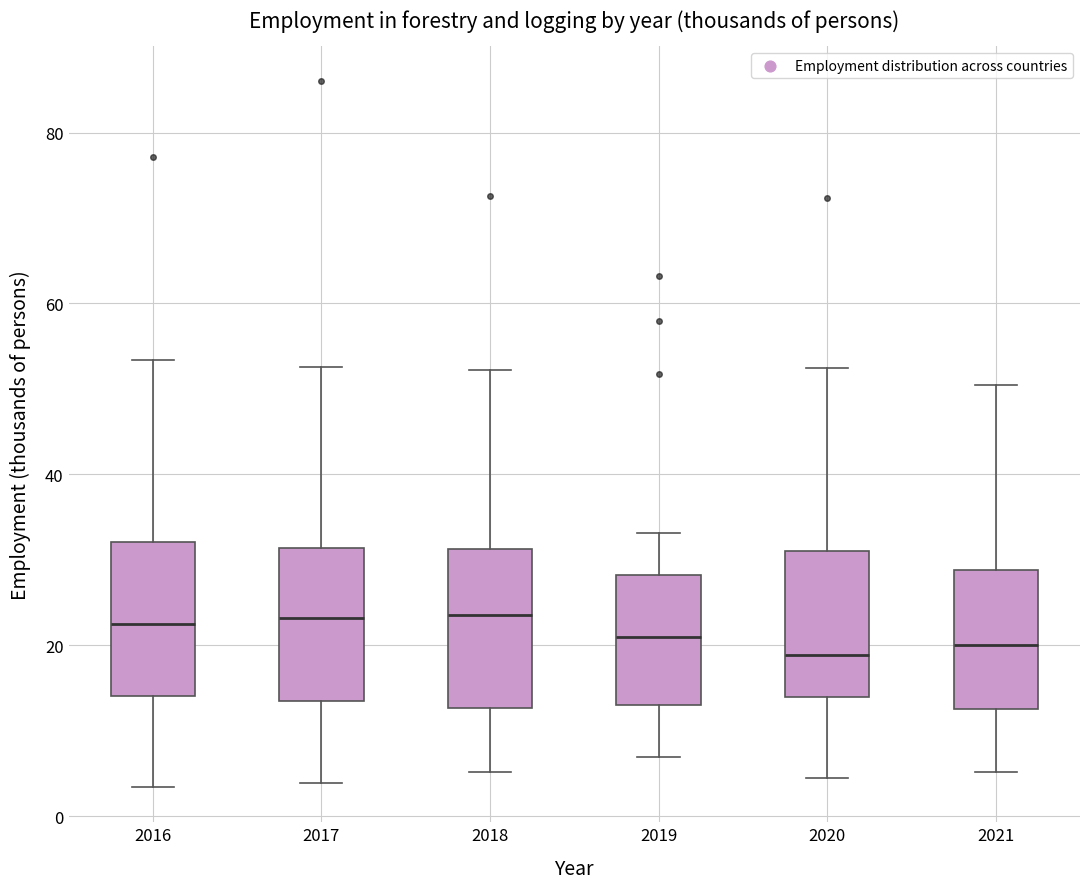

Where does the upper whisker of the box at x = 2020 end on the y-axis? The values are not printed on the chart, so give them approximately, as read against the axis.

52